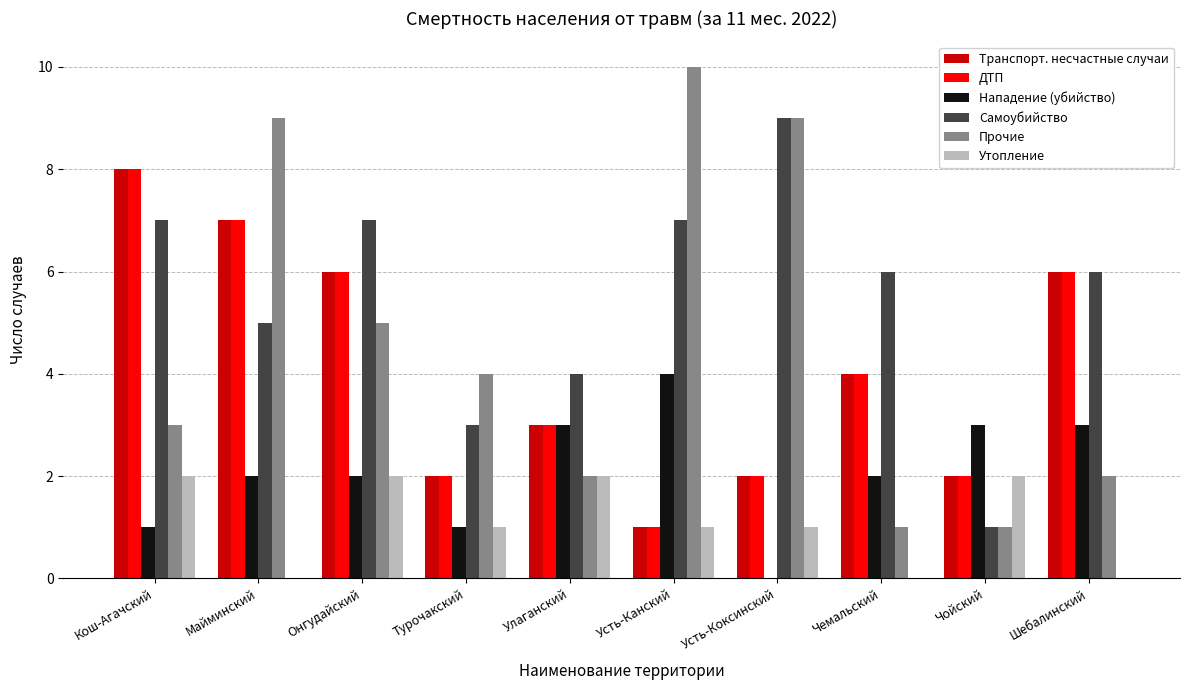

Which series has the largest total across all categories?

Самоубийство